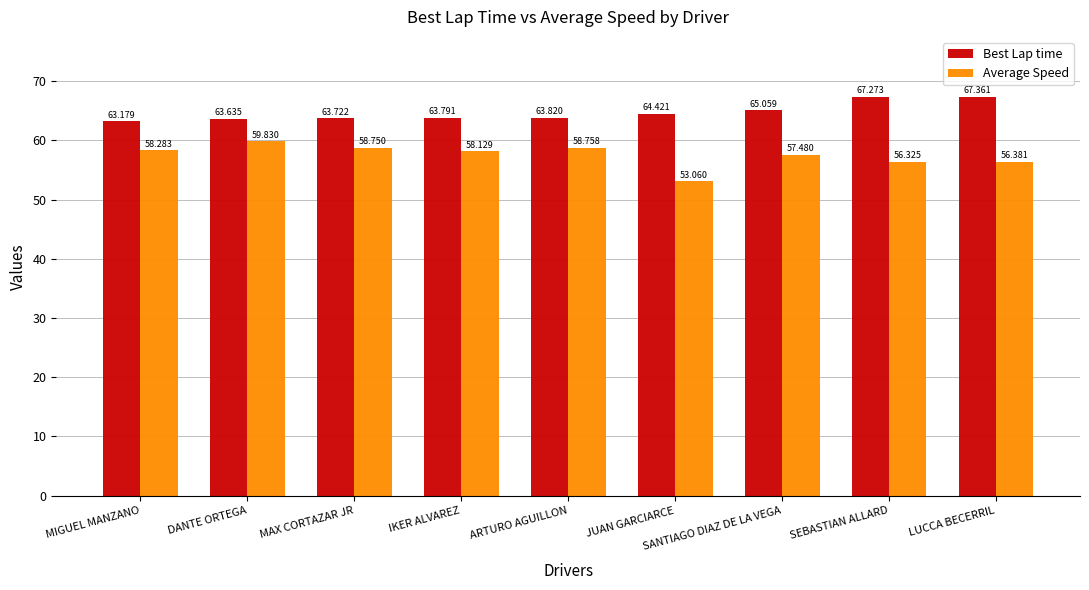

What is the sum of all Best Lap time values?

582.3